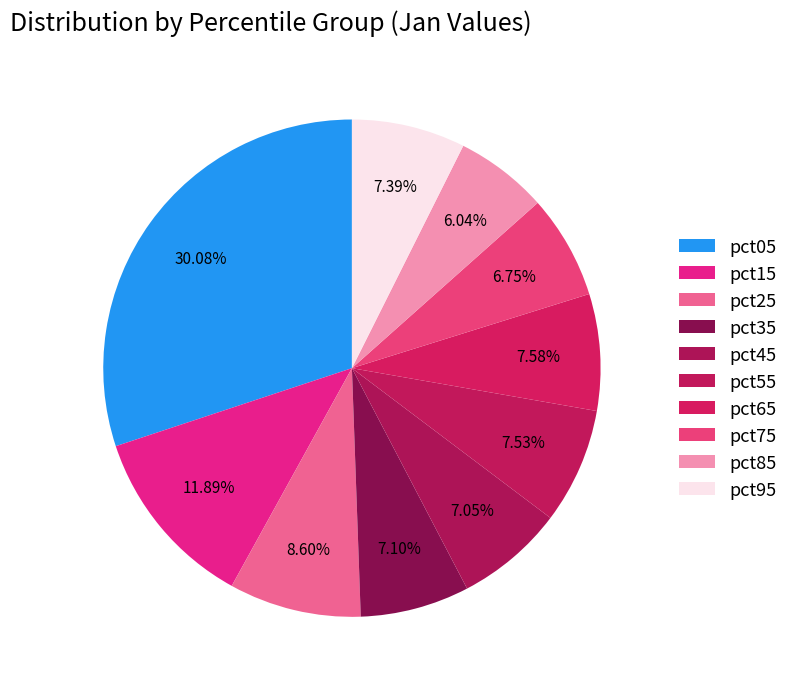

Which has a higher value, pct55 or pct25?

pct25